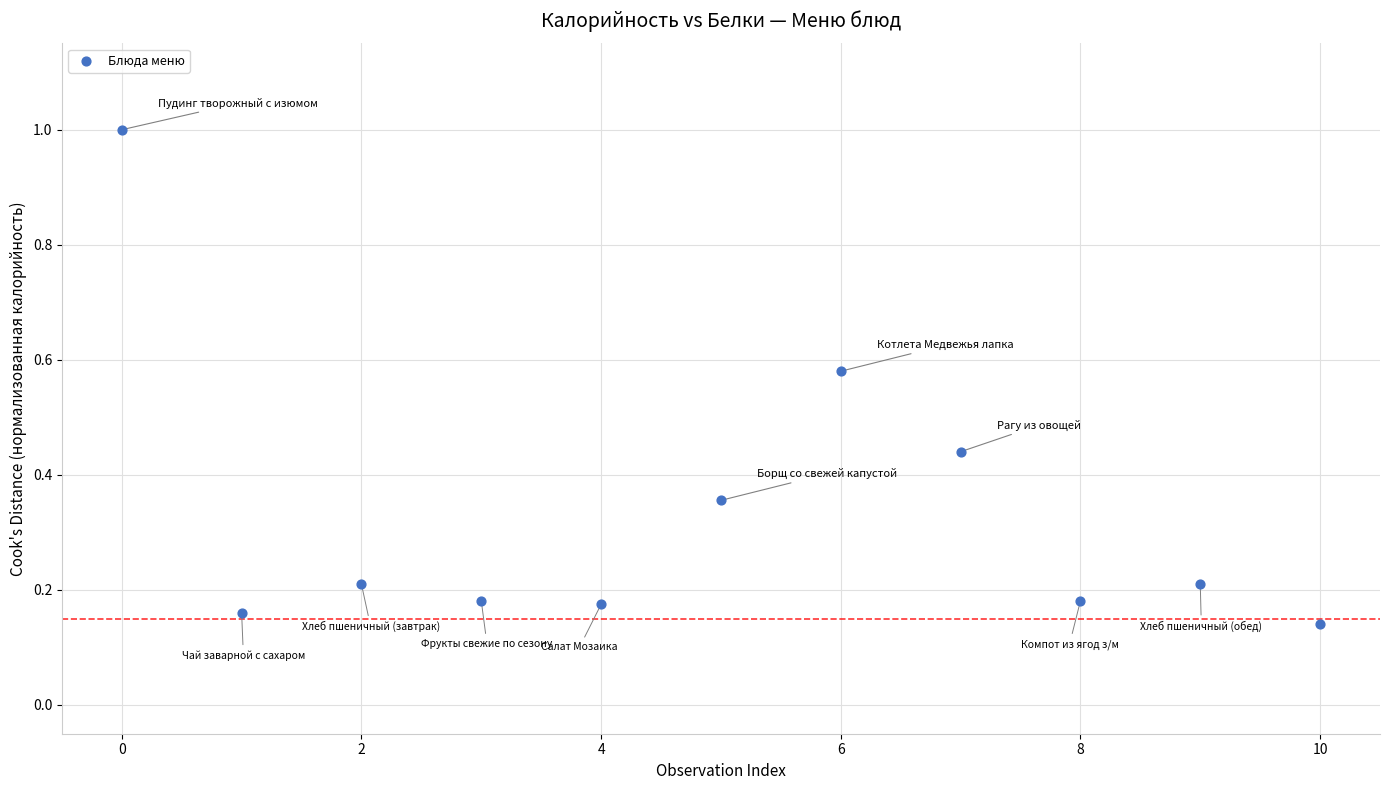

What is the average Y value?

0.3